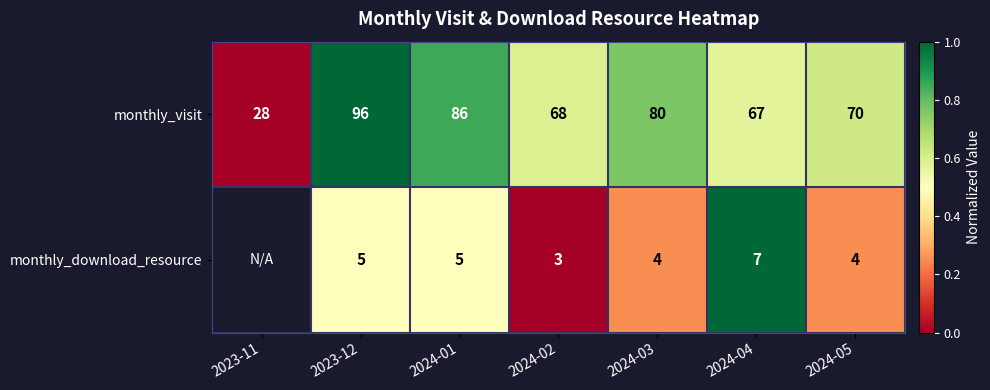

Read the monthly_visit value at 2024-04.

67